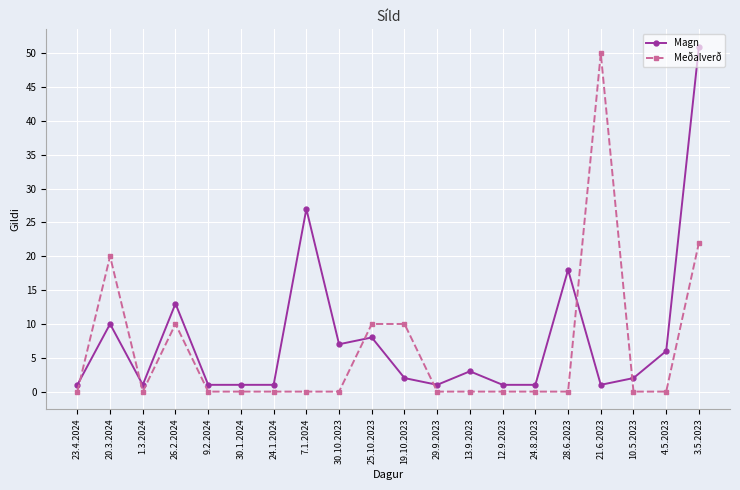

What is the label of the 14th point from the left?

12.9.2023